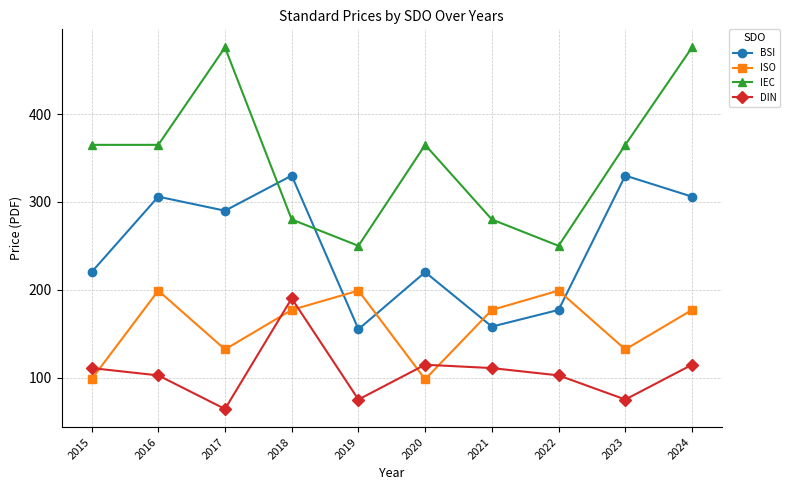

What is the value of the ISO point at the 5th from the left?

199.0